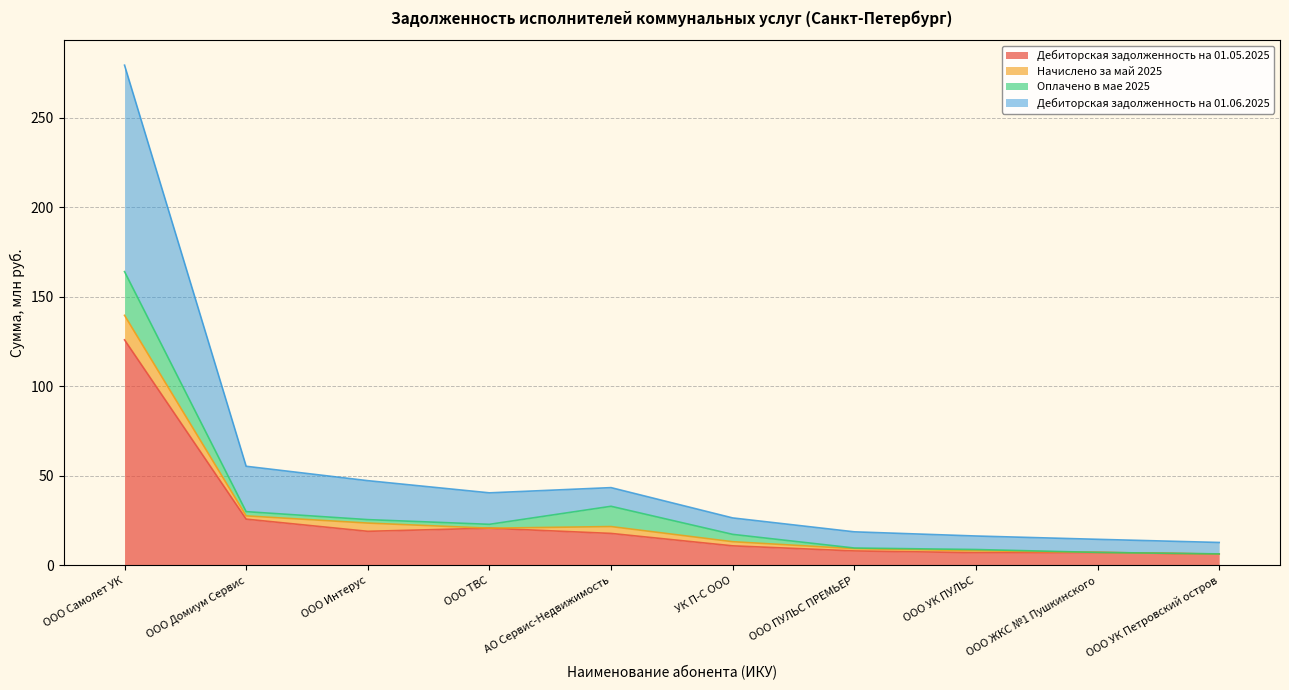

Between ООО ПУЛЬС ПРЕМЬЕР and ООО ТВС, which is larger?

ООО ТВС